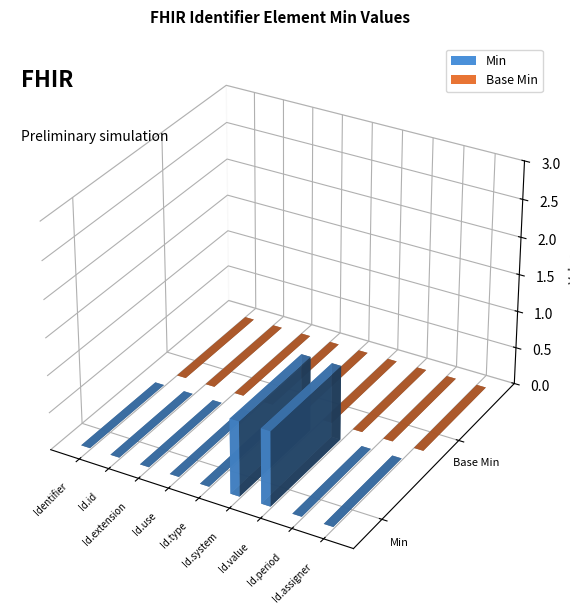

Reading left to right, what are all the values shown in this chart?

Min: 0	0	0	0	0	1	1	0	0
Base Min: 0	0	0	0	0	0	0	0	0